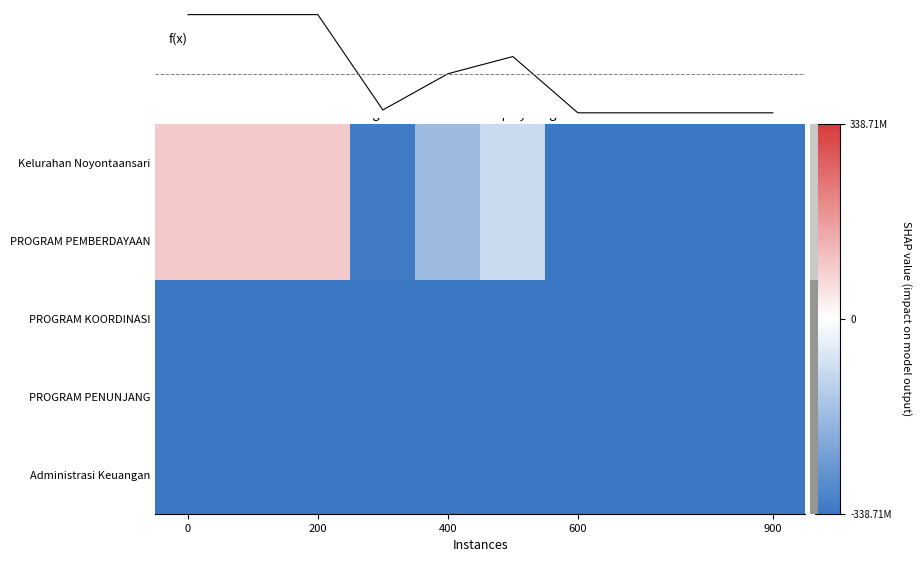

Which series has the largest total across all categories?

f(x)